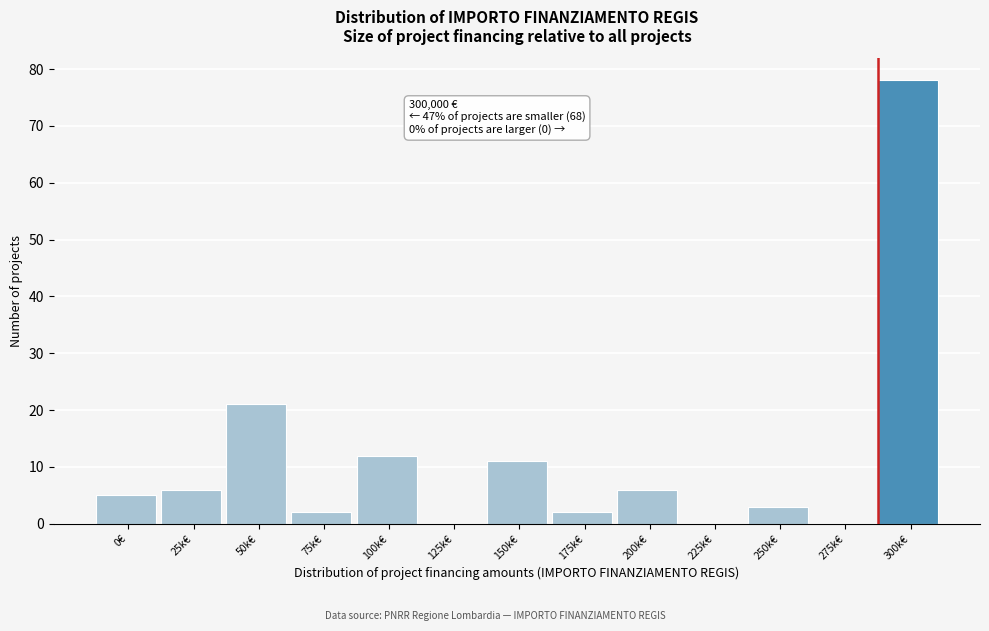

Reading left to right, transcribe all the data shown in this chart.

0€=5	25k€=6	50k€=21	75k€=2	100k€=12	125k€=0	150k€=11	175k€=2	200k€=6	225k€=0	250k€=3	275k€=0	300k€=78